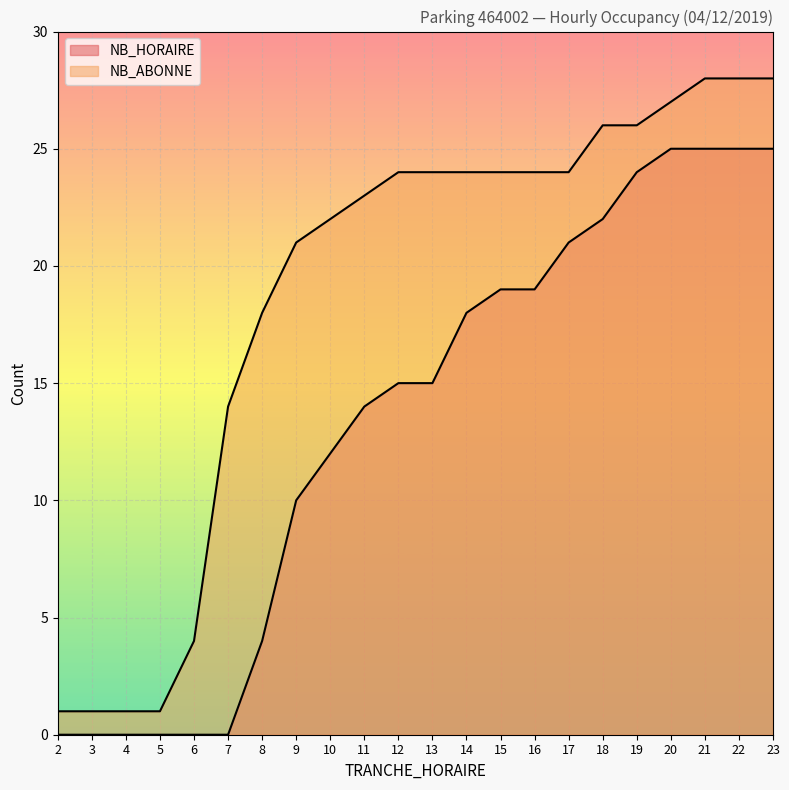

The value of NB_HORAIRE at 21 is 25. True or false?

True